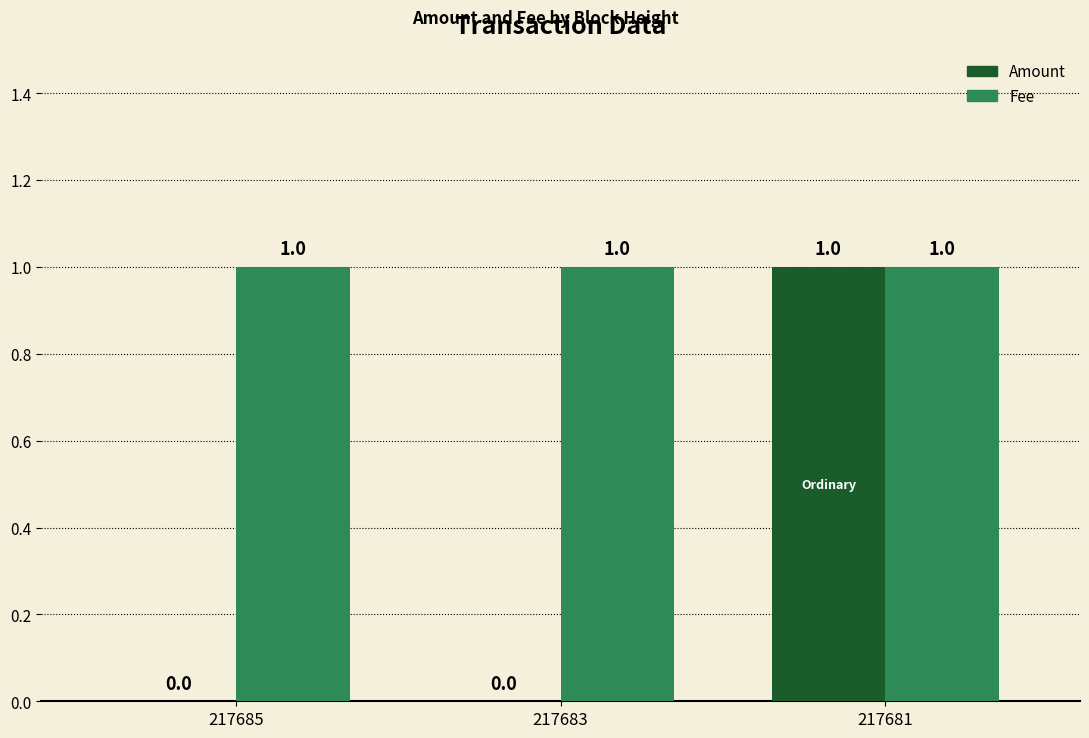

Which series changed the most between 217685 and 217681?

Amount